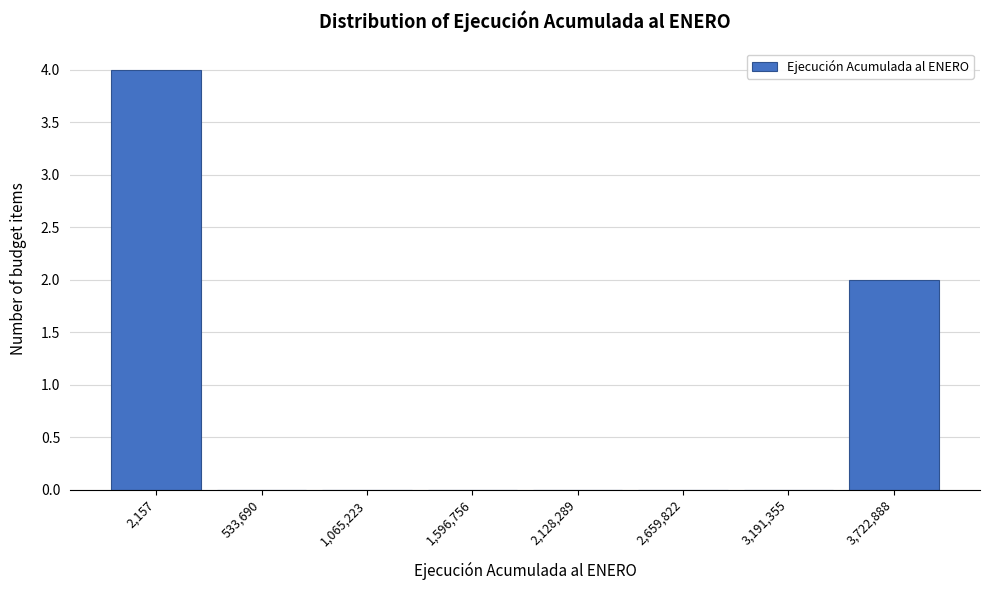

Reading left to right, what are all the values shown in this chart?

2,157=4	533,690=0	1,065,223=0	1,596,756=0	2,128,289=0	2,659,822=0	3,191,355=0	3,722,888=2